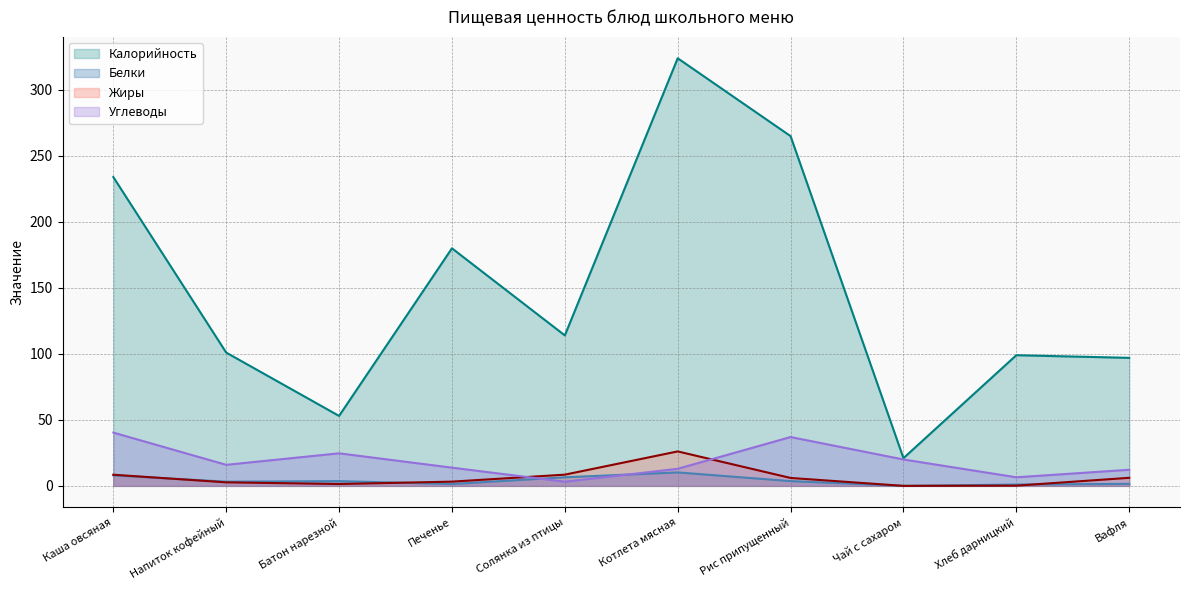

The value of Белки at Вафля is 1.6. True or false?

True